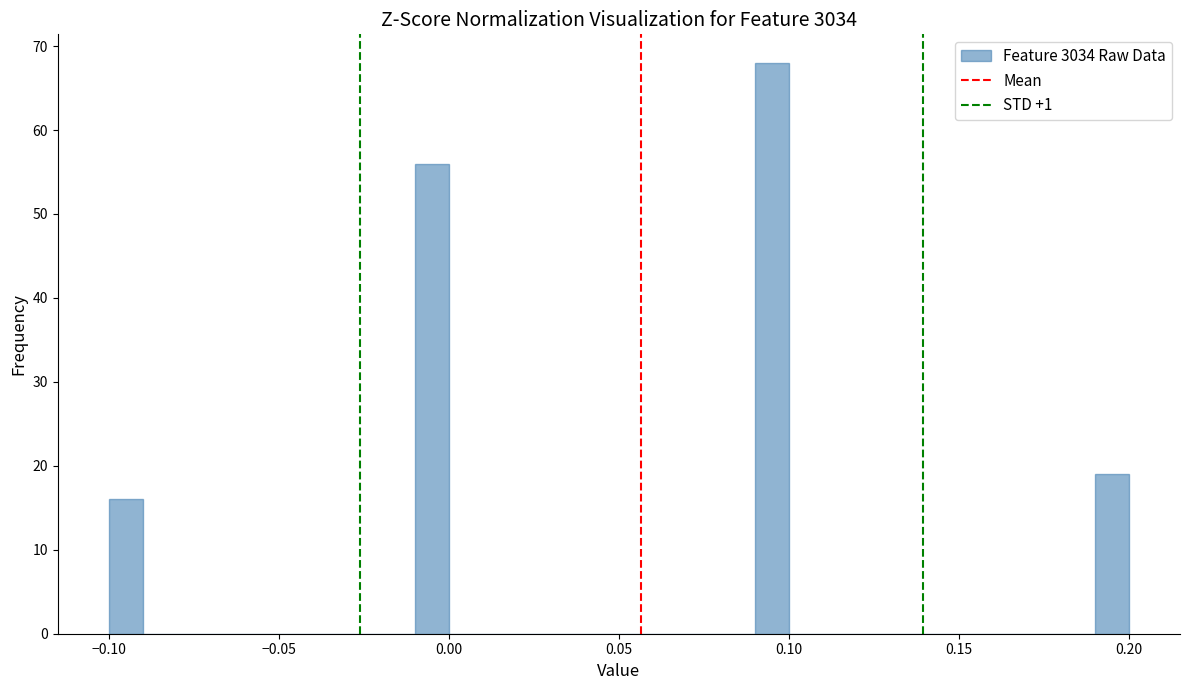

Read against the x-axis, roughly where is the centre of the tallest bar?

0.095